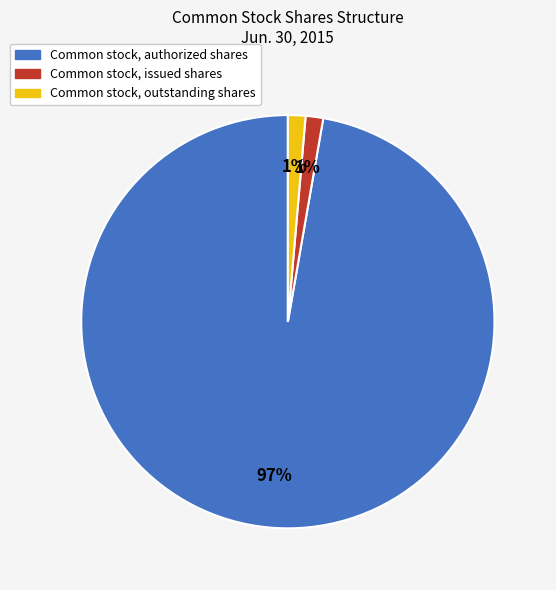

What percentage is the Common stock, outstanding shares slice, to the nearest percent?

1%